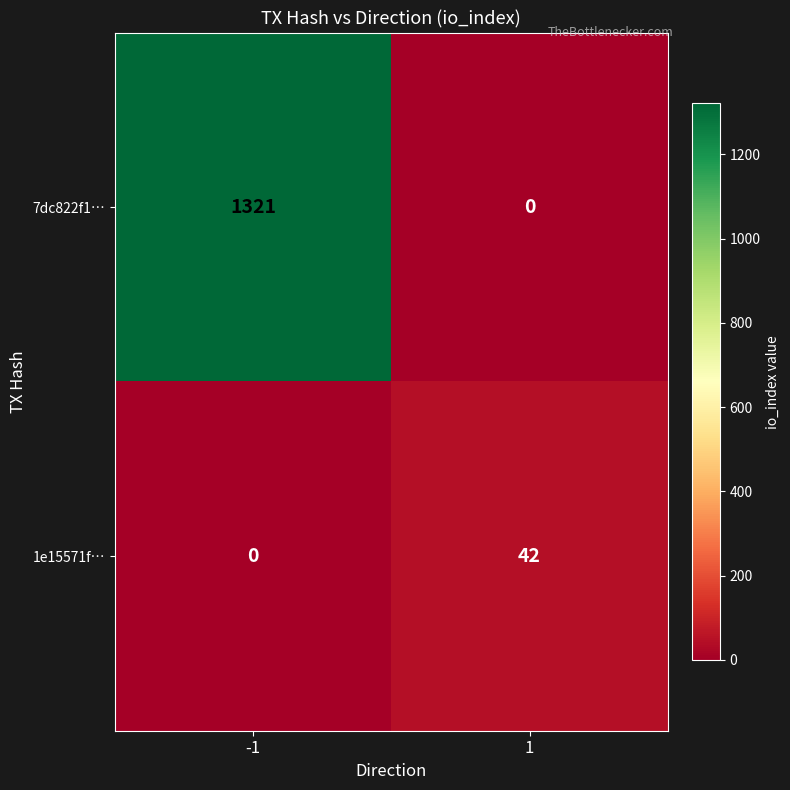

At how many categories does at least one series exceed 843?

1